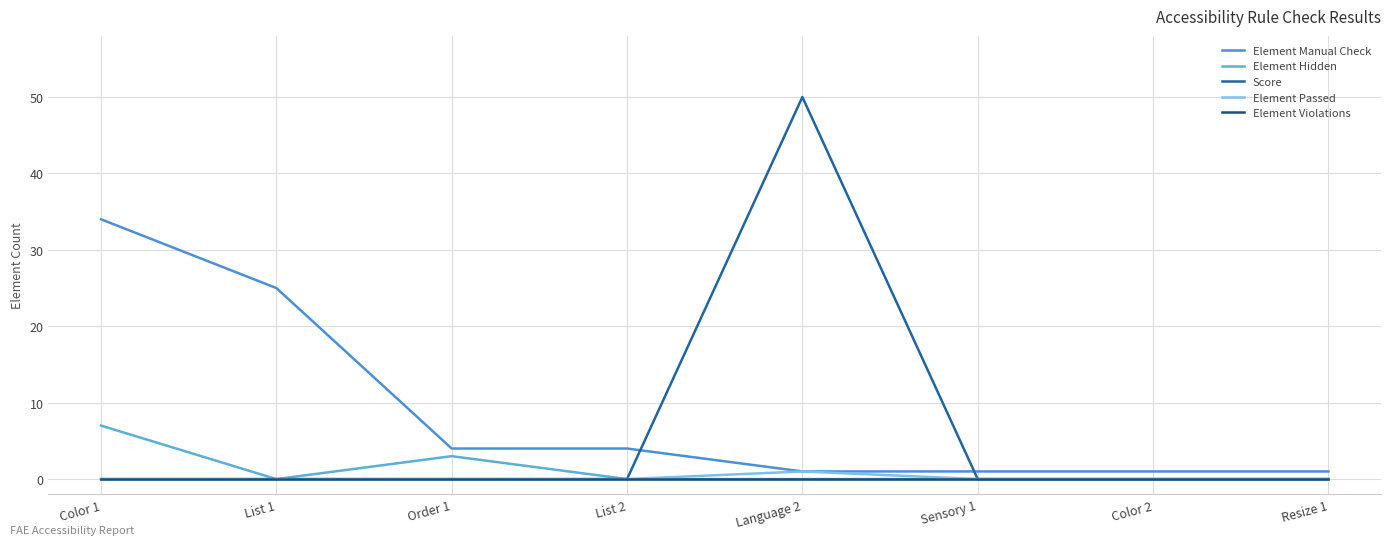

True or false: Score has more than 2 points higher than both neighbors.

False